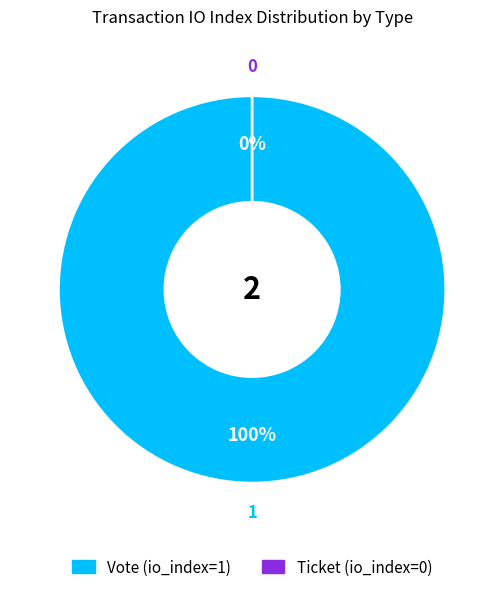

To the nearest percent, what is the difference between the Ticket (io_index=0) and Vote (io_index=1) slice percentages?

100%